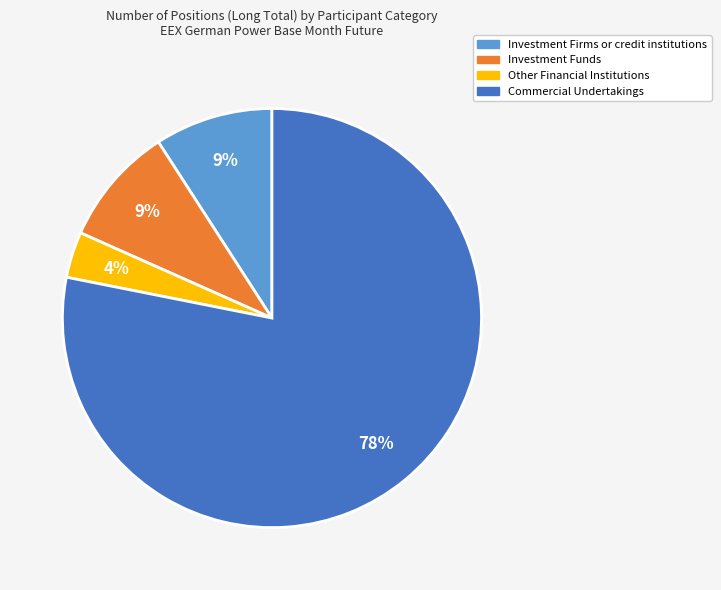

Which has a higher value, Investment Funds or Other Financial Institutions?

Investment Funds